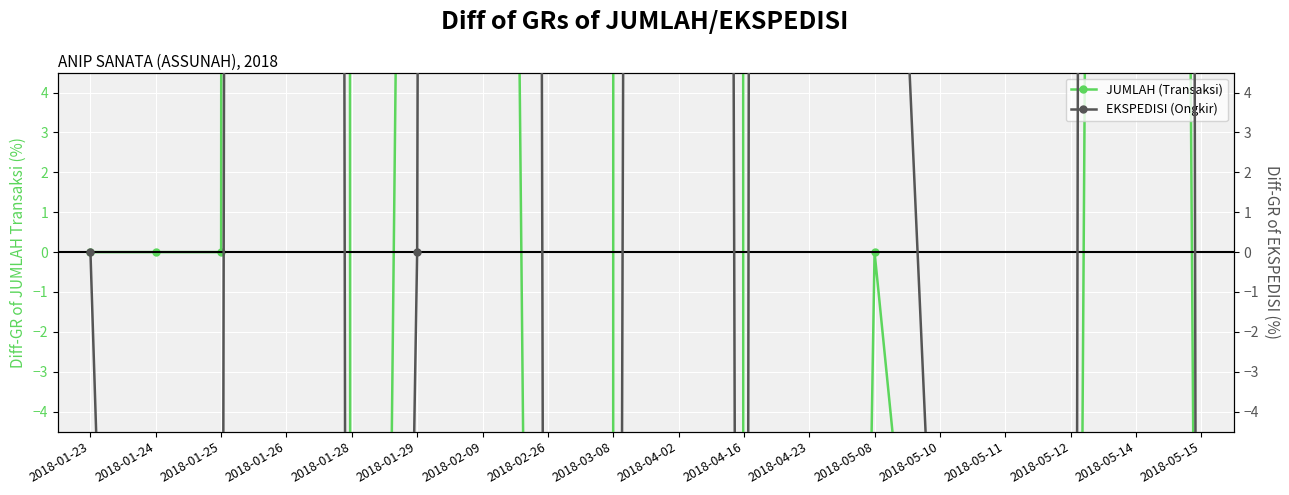

How many lines are shown in the chart?

2